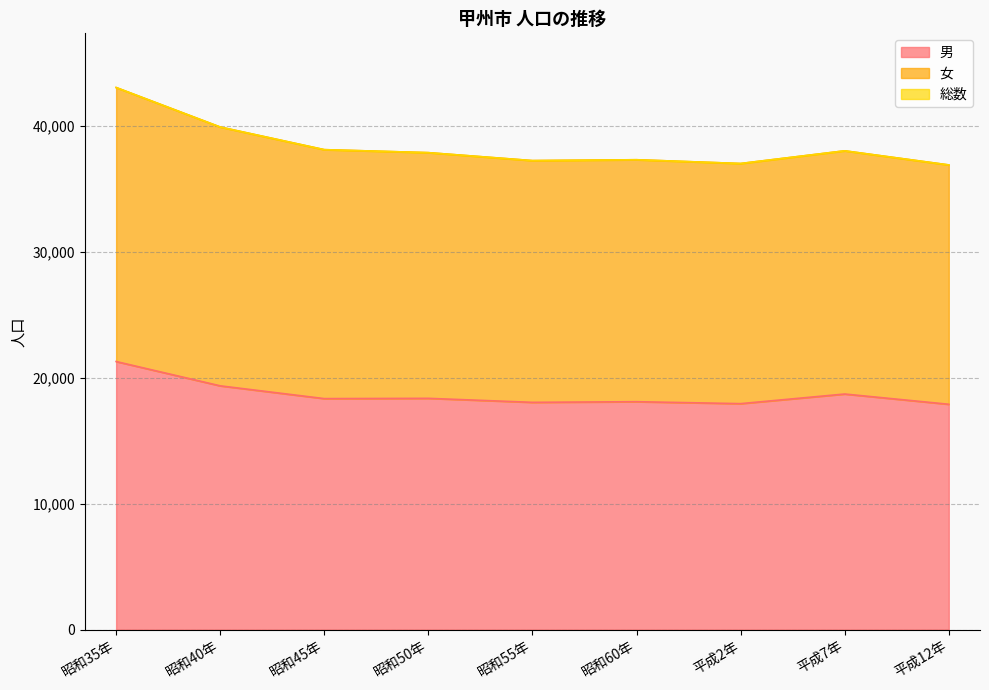

What are all the series names shown in the legend?

総数, 男, 女